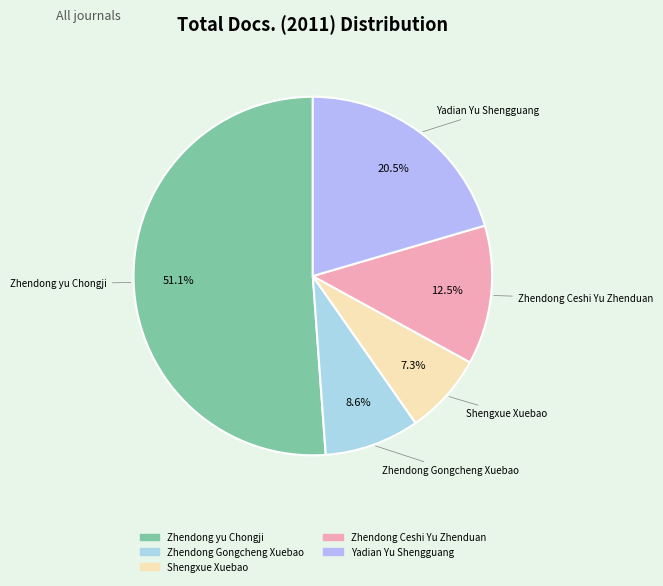

How many slices are in this pie chart?

5